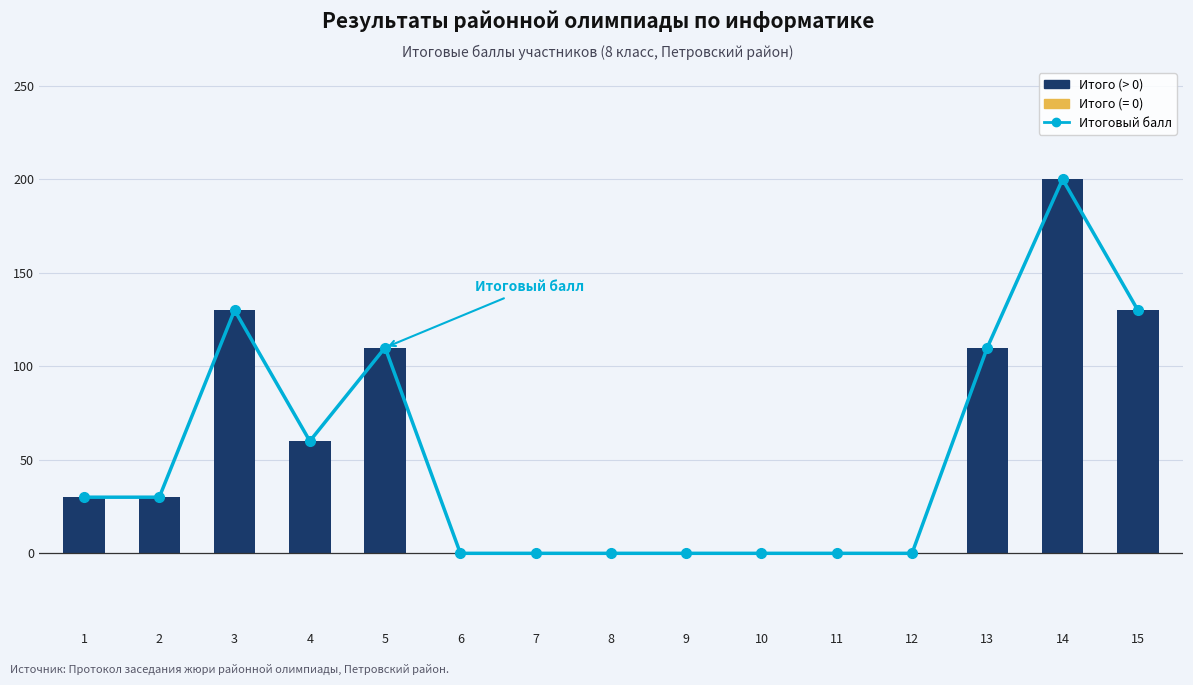

Where is Итоговый балл nearest to the value 100?

5